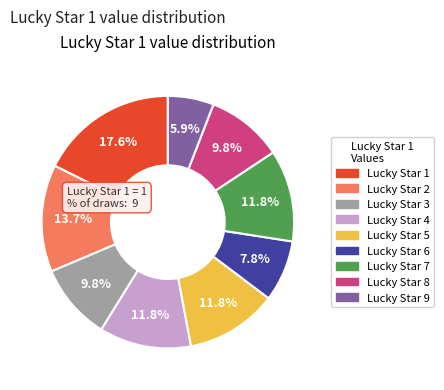

Is there a majority slice in this chart?

No